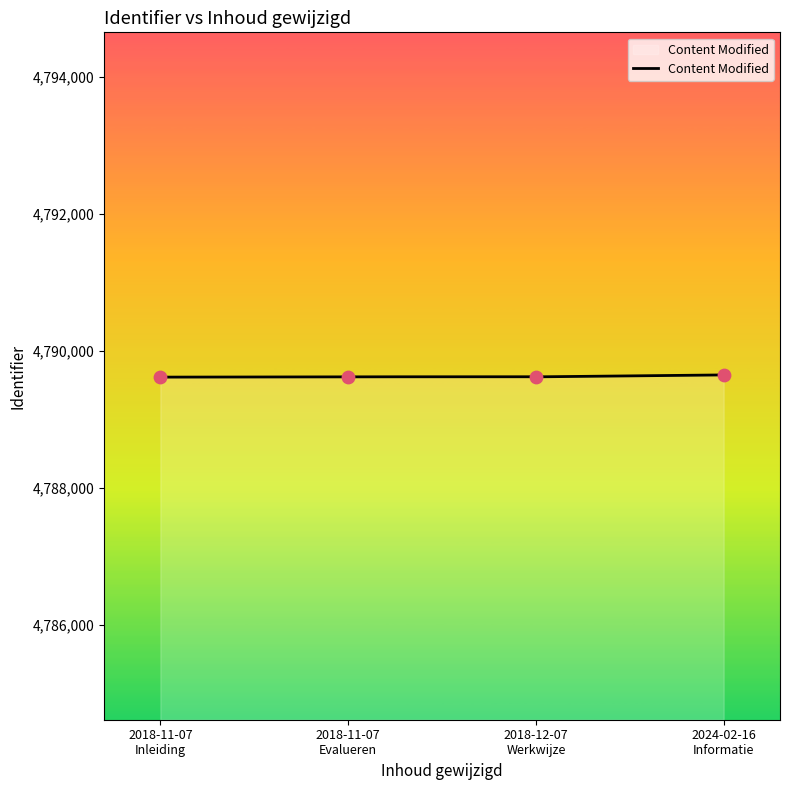

What is the change in value from 2018-11-07 Inleiding to 2018-12-07 Werkwijze?

+4